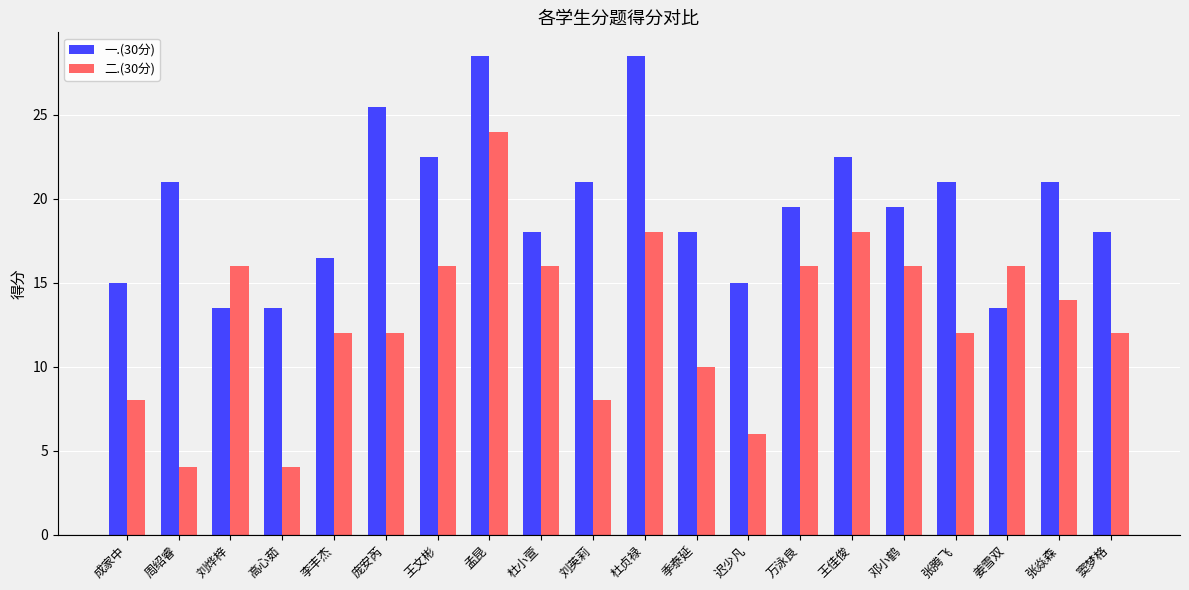

Is it true that 一.(30分) equals 21.8 at 姜雪双?

False